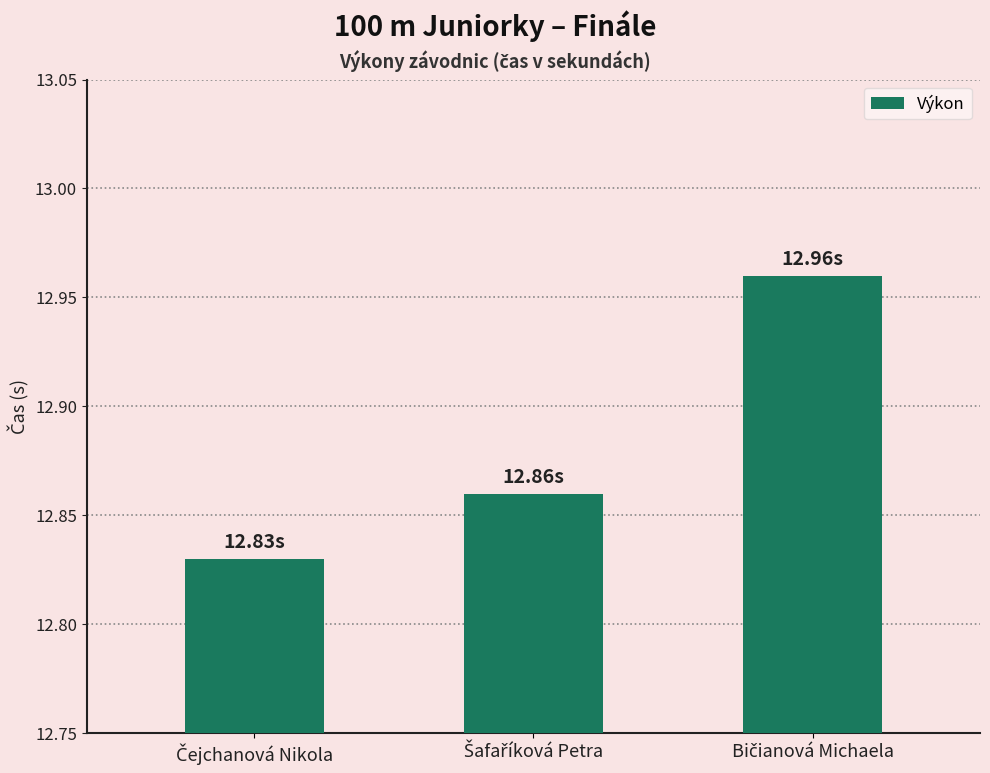

How many categories are shown in the chart?

3